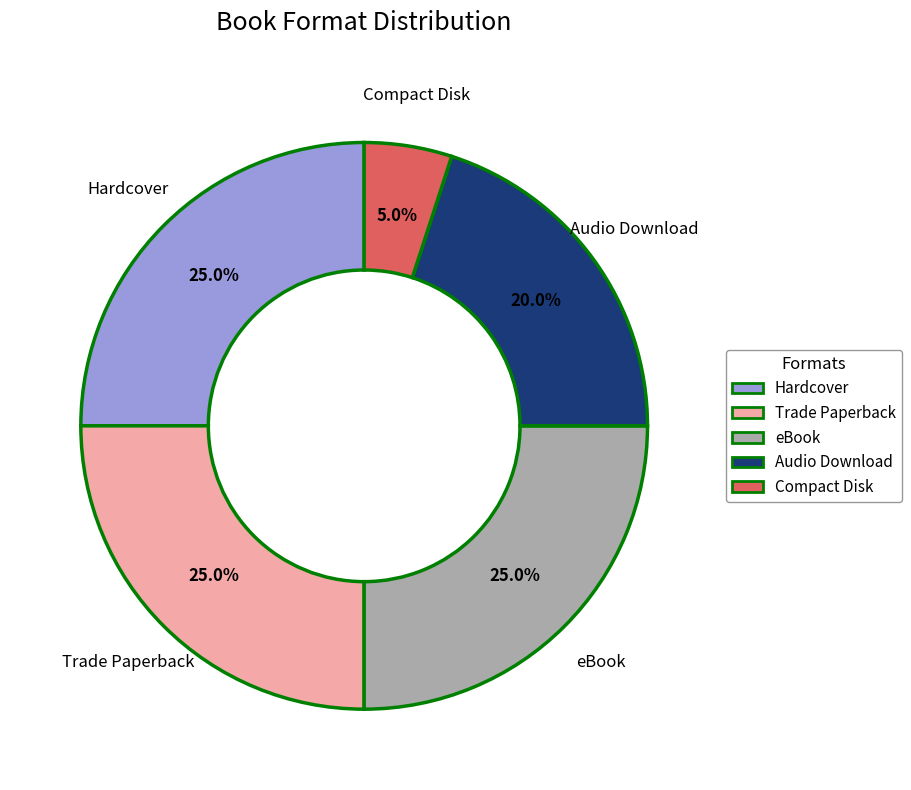

Is it true that Hardcover is 35% of the pie?

False